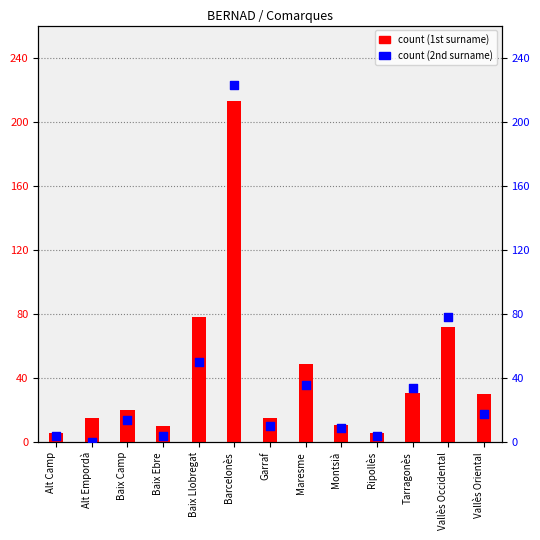

Which series reaches the maximum Y coordinate?

count (2nd surname)